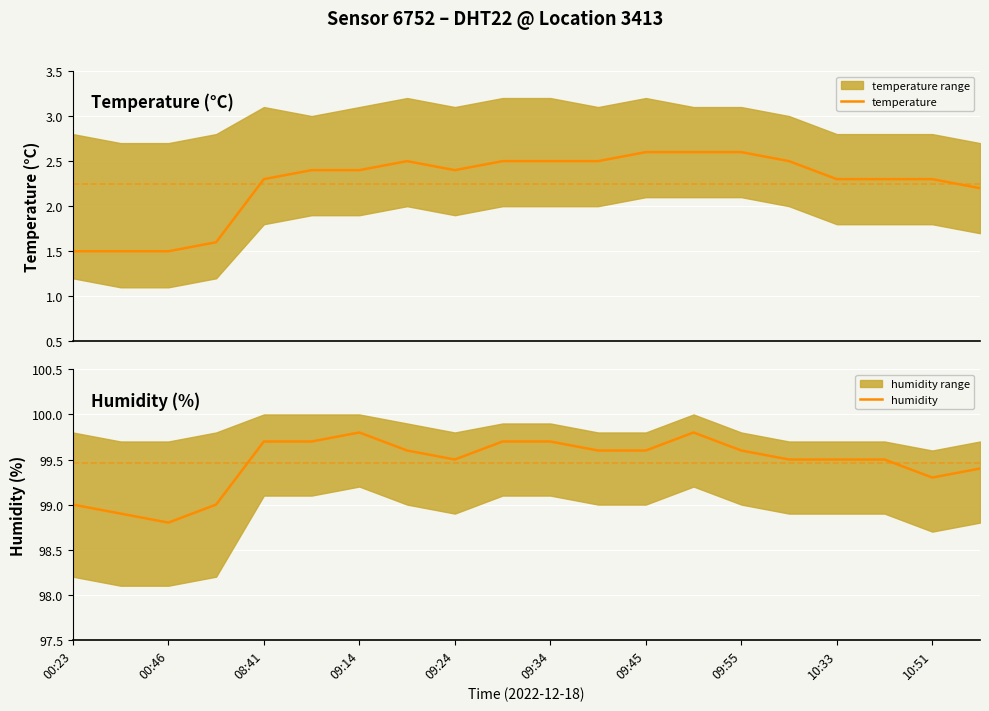

Is it true that humidity equals 51.1 at 09:45?

False